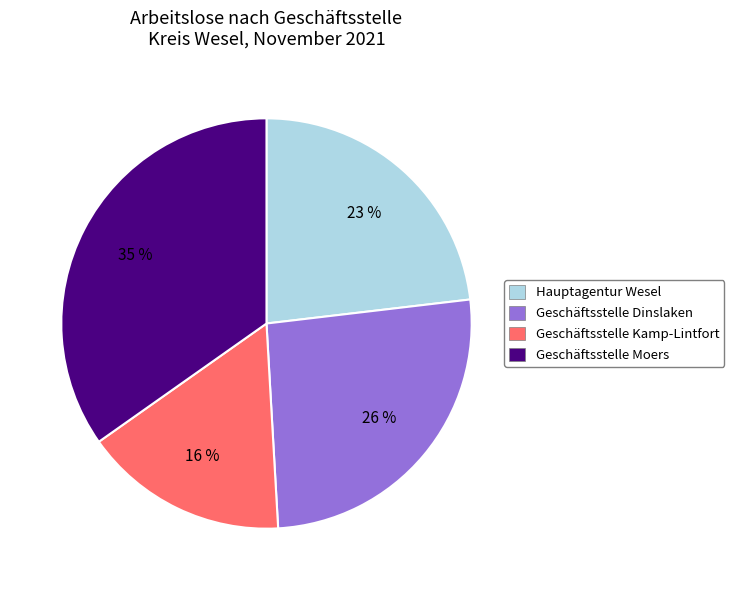

Combined, do Geschäftsstelle Dinslaken and Geschäftsstelle Moers account for over 50%?

Yes